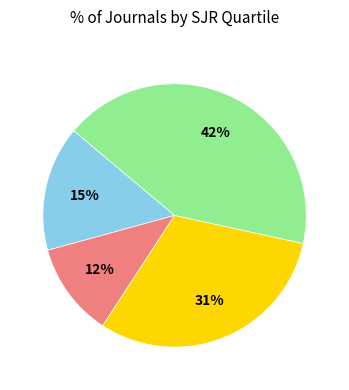

The Q3 slice represents 38% of the pie. True or false?

False